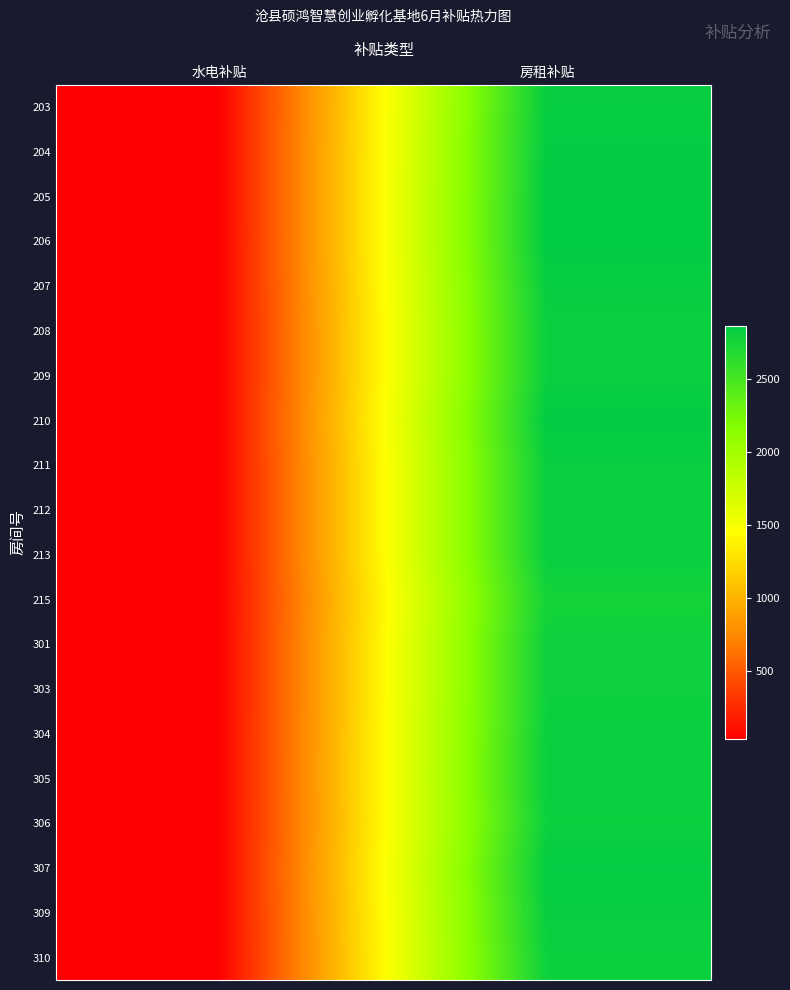

List the series in order of their peak value, highest first.

206, 205, 210, 204, 307, 203, 207, 309, 211, 212, 213, 305, 208, 209, 304, 306, 310, 301, 303, 215